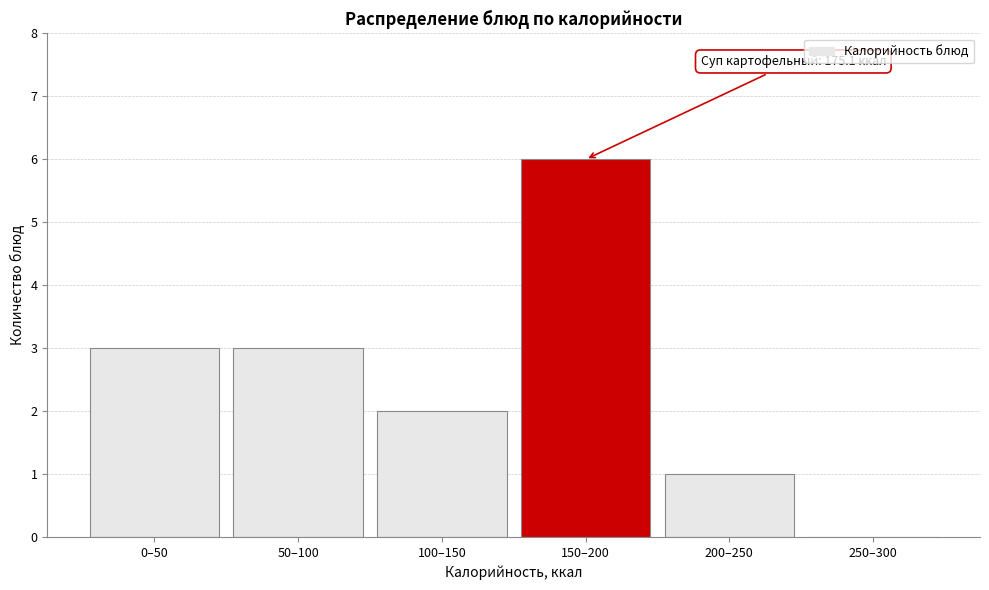

Reading left to right, what are all the values shown in this chart?

0–50=3	50–100=3	100–150=2	150–200=6	200–250=1	250–300=0